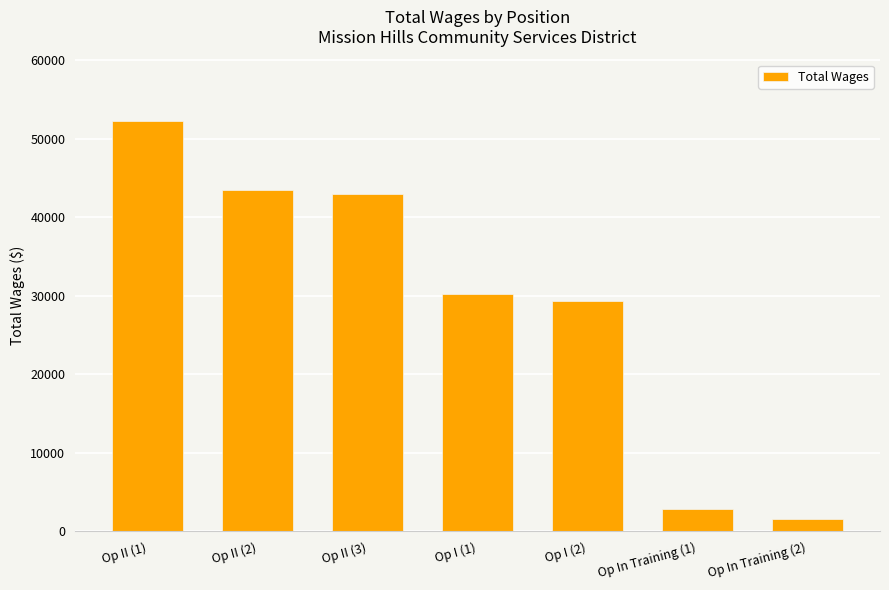

Which category has the highest value across all series?

Op II (1)